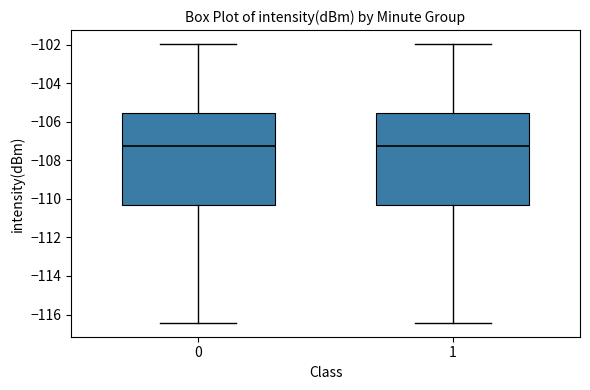

Reading left to right, transcribe this box plot: for each box, give where its median line is, the range the box spans, and where its two whiskers end, as read against the y-axis. The values are not printed on the chart, so give them approximately, as read against the axis.

0: median -107.2, box -110.4 to -105.6, whiskers -116.4 to -102.0
1: median -107.2, box -110.4 to -105.6, whiskers -116.4 to -102.0